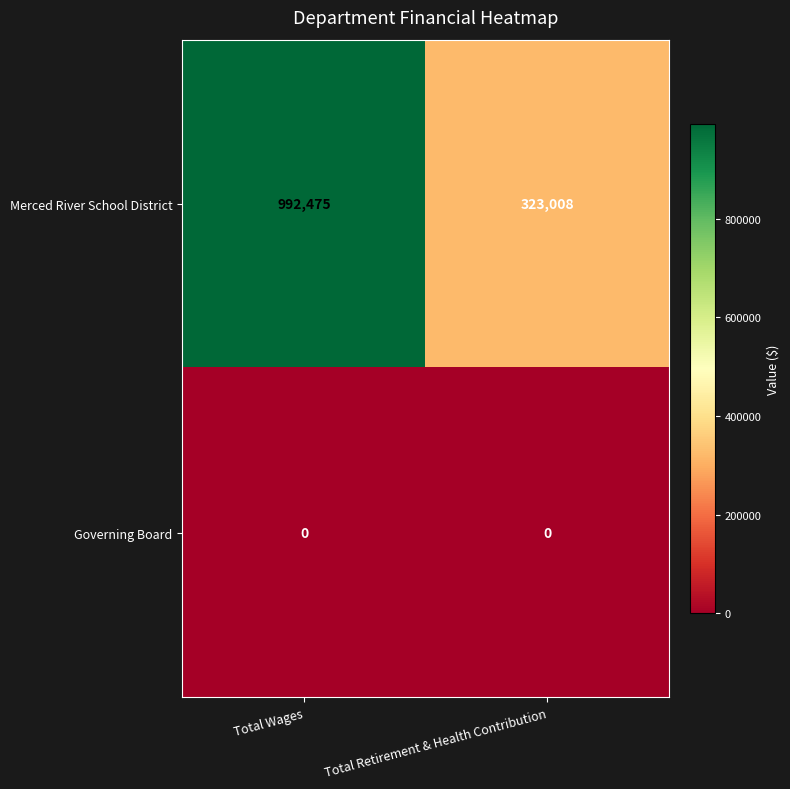

What is the sum of all Merced River School District values?

1315483